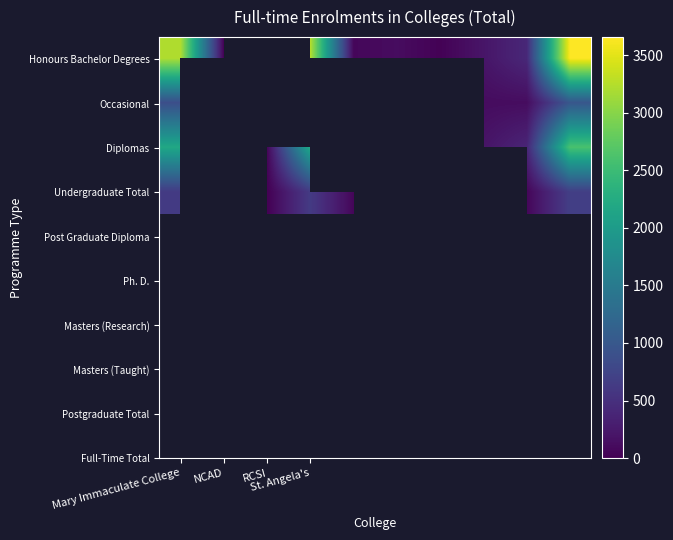

At how many categories does at least one series exceed 2975?

3